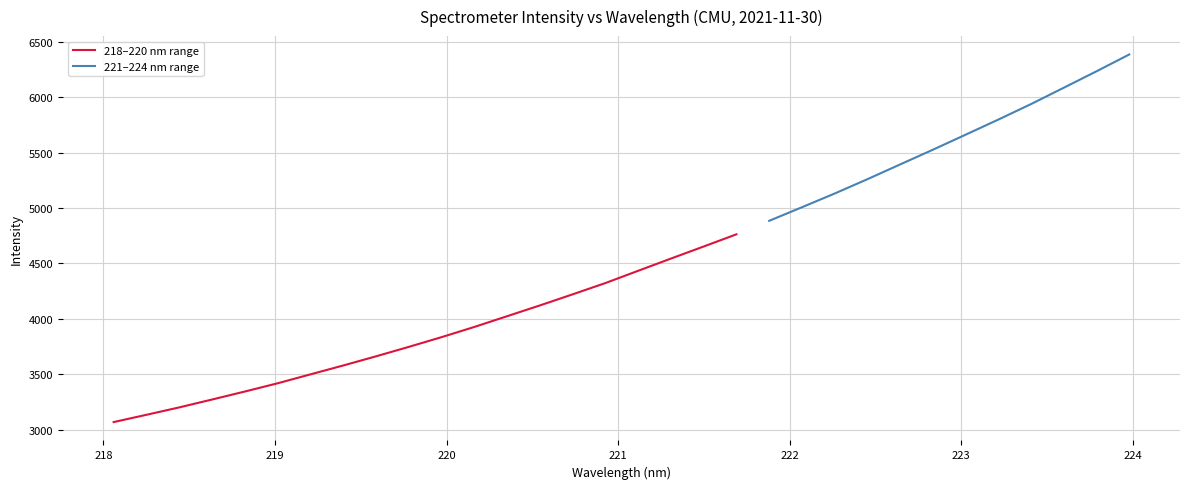

At which label is the value closest to 3915?

220.1623